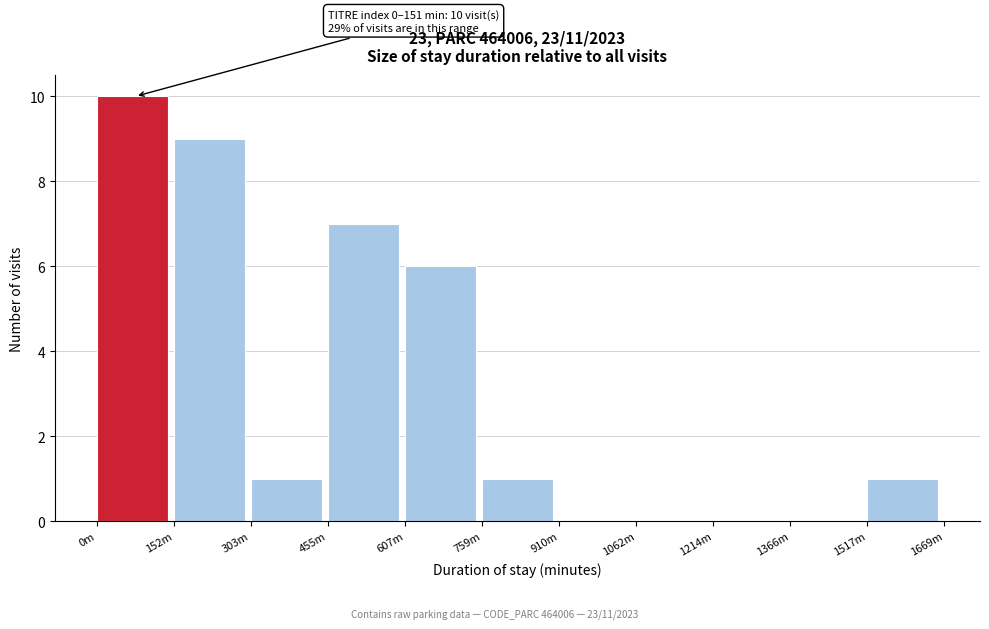

Reading right to left, what are all the values shown in this chart?

1517m=1	1366m=0	1214m=0	1062m=0	910m=0	759m=1	607m=6	455m=7	303m=1	152m=9	0m=10